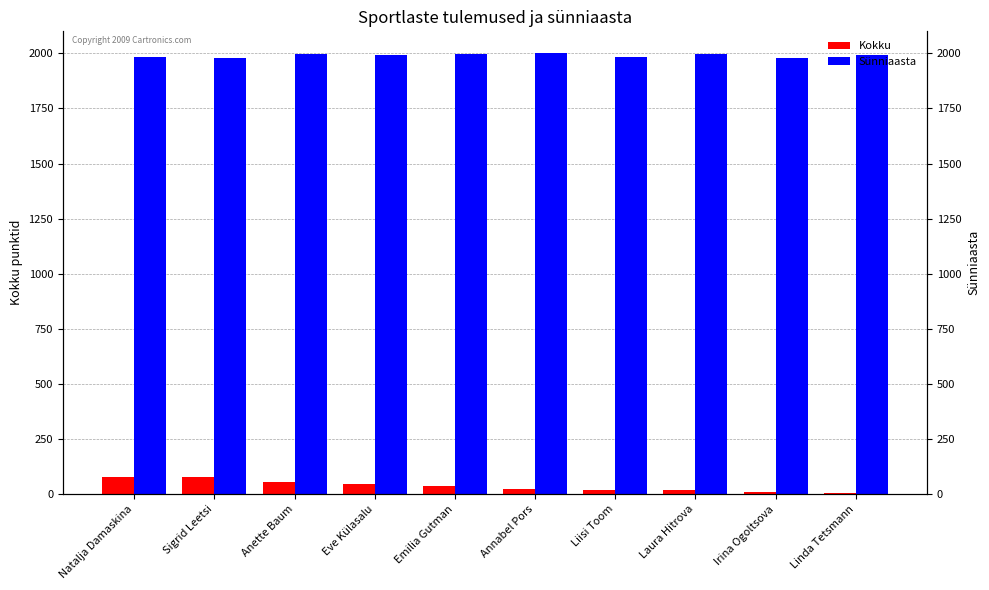

What is the spread (max minus min) of values at Emilia Gutman?

1963